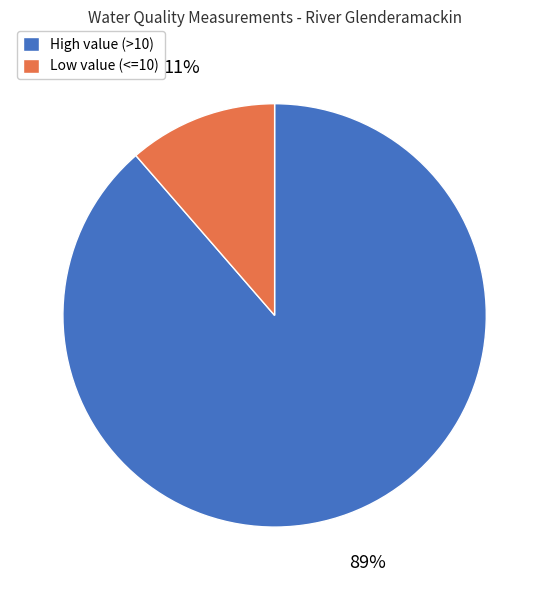

Which has a higher value, High value (>10) or Low value (<=10)?

High value (>10)